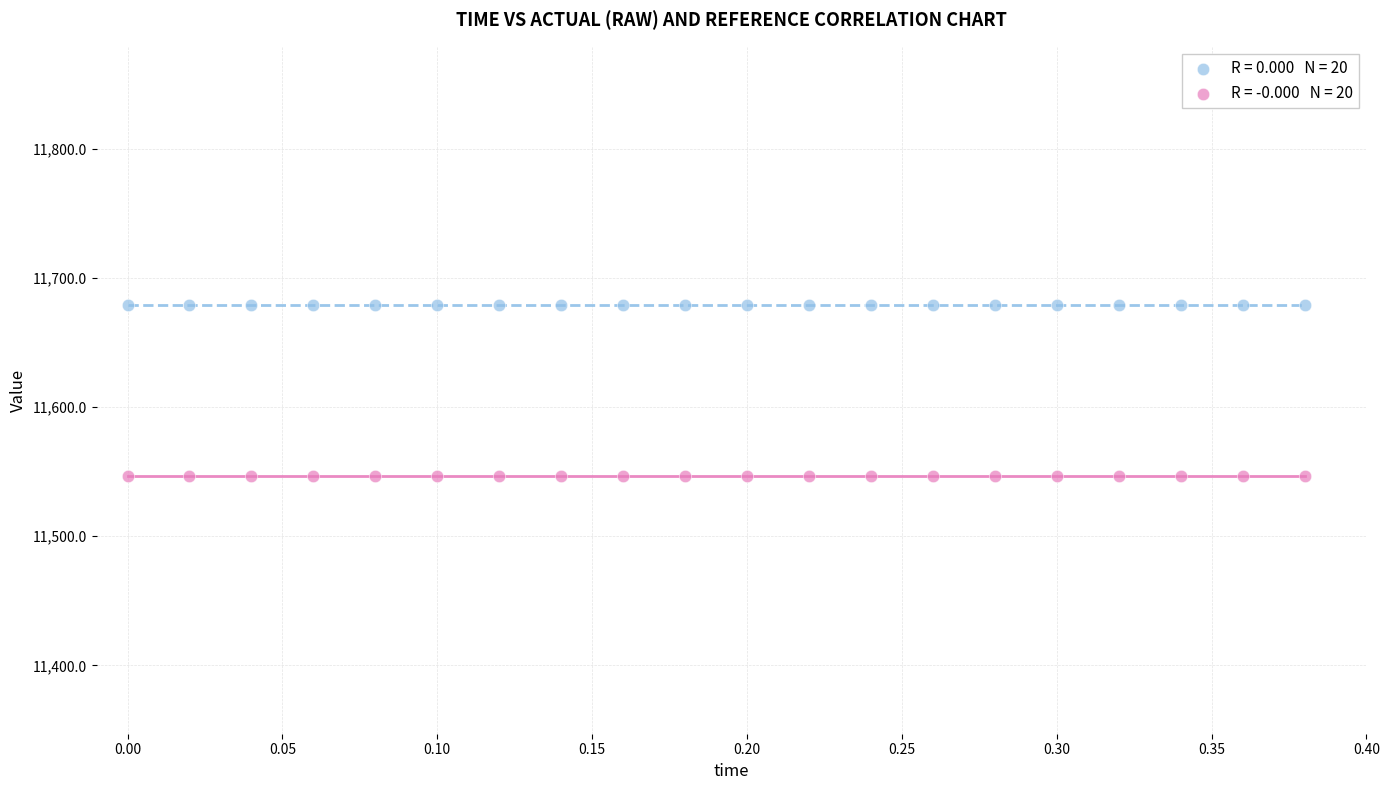

How many points are shown in the scatter plot?

40